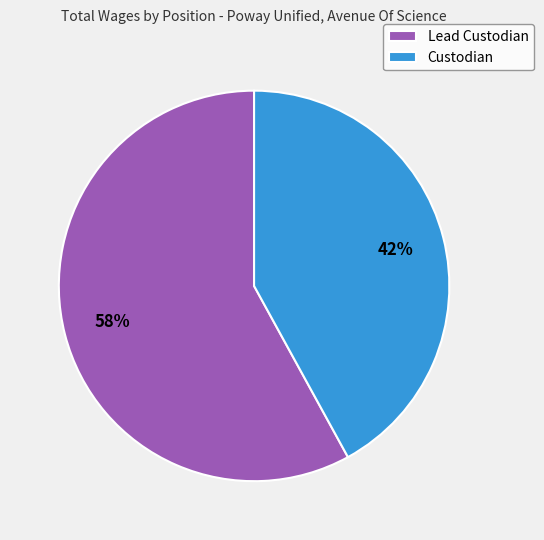

To the nearest percent, what portion does Lead Custodian represent?

58%